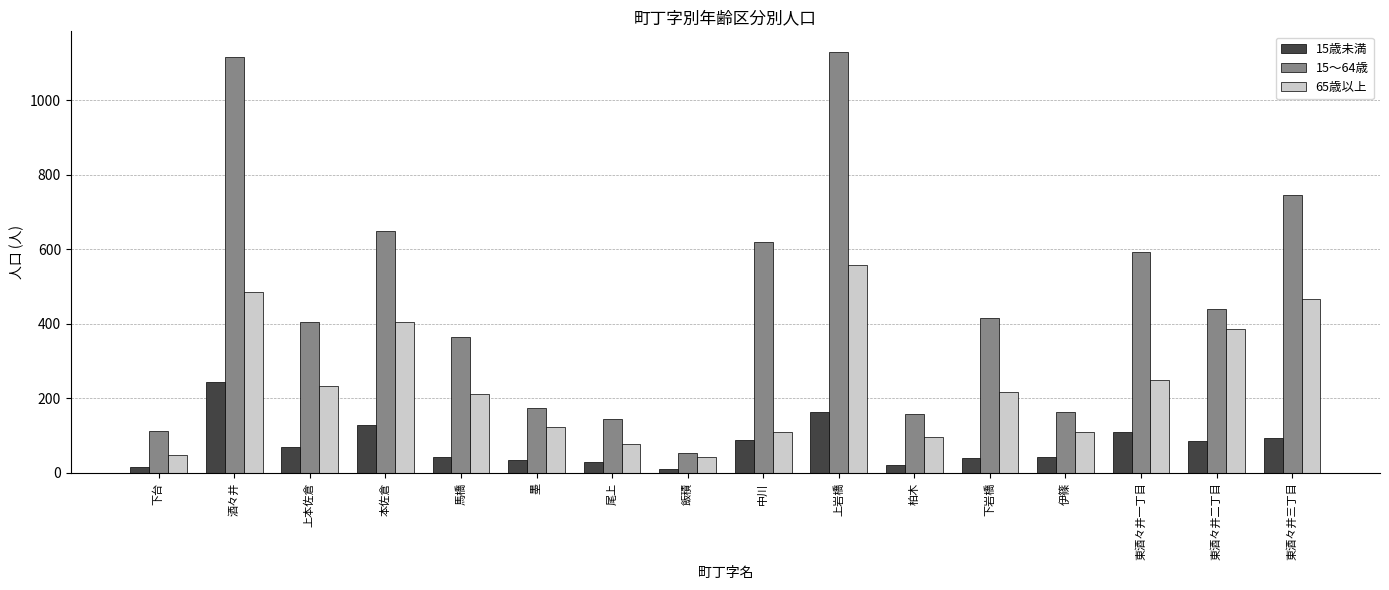

How many bars are there in each group?

3